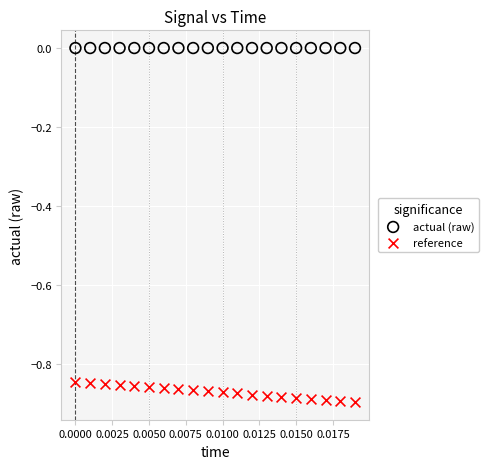

Which series contains the lowest Y value?

reference